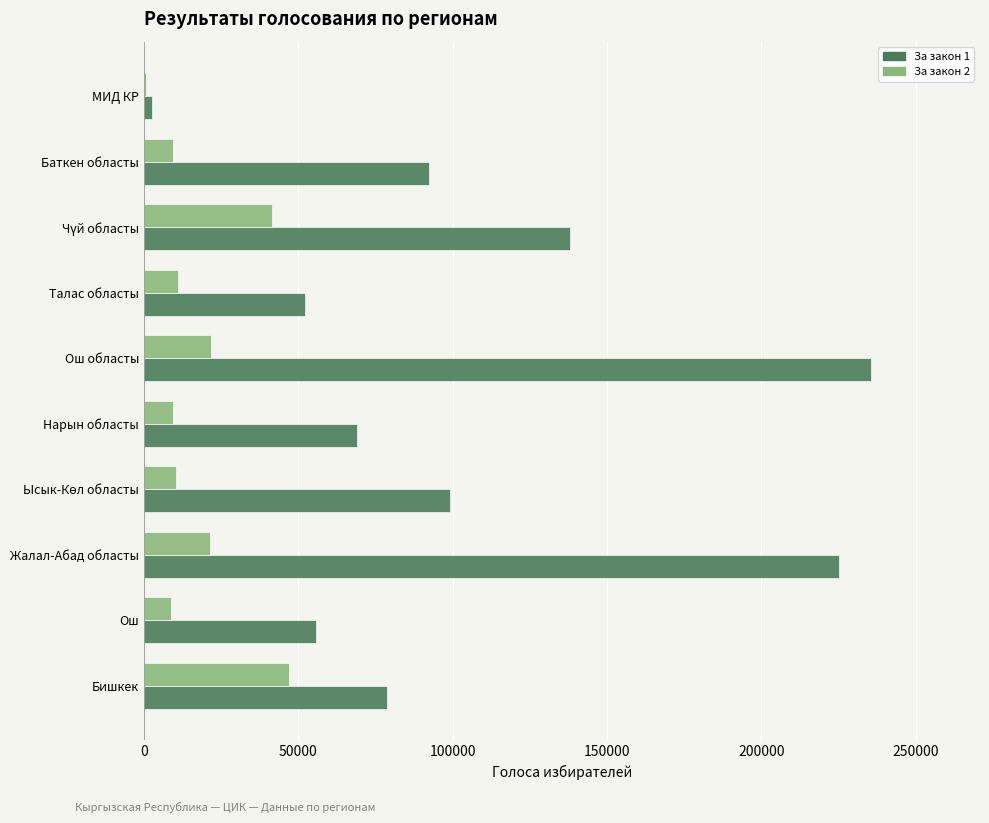

Count the number of categories in the chart.

10